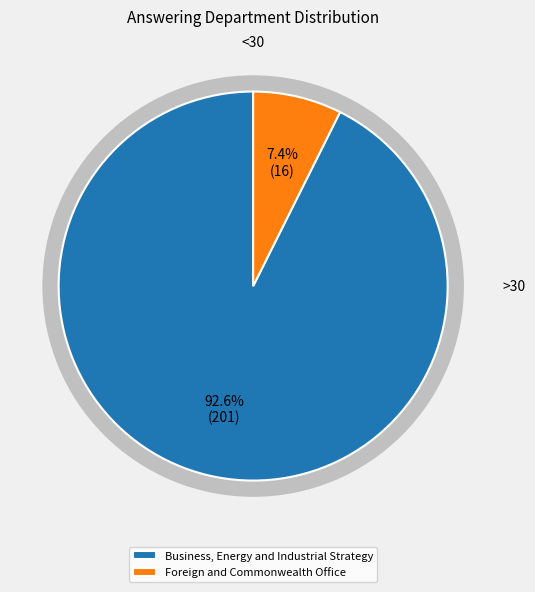

Which slice is the largest?

Business, Energy and Industrial Strategy